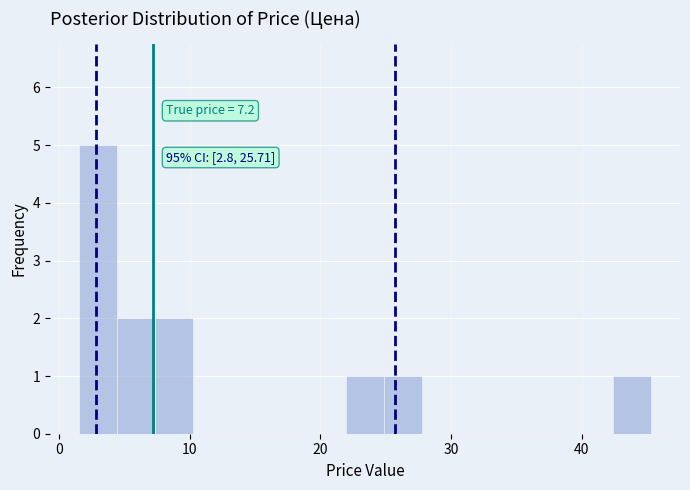

Around what value on the x-axis is the tallest bar? Give the approximate position of its centre, as read against the axis.

3